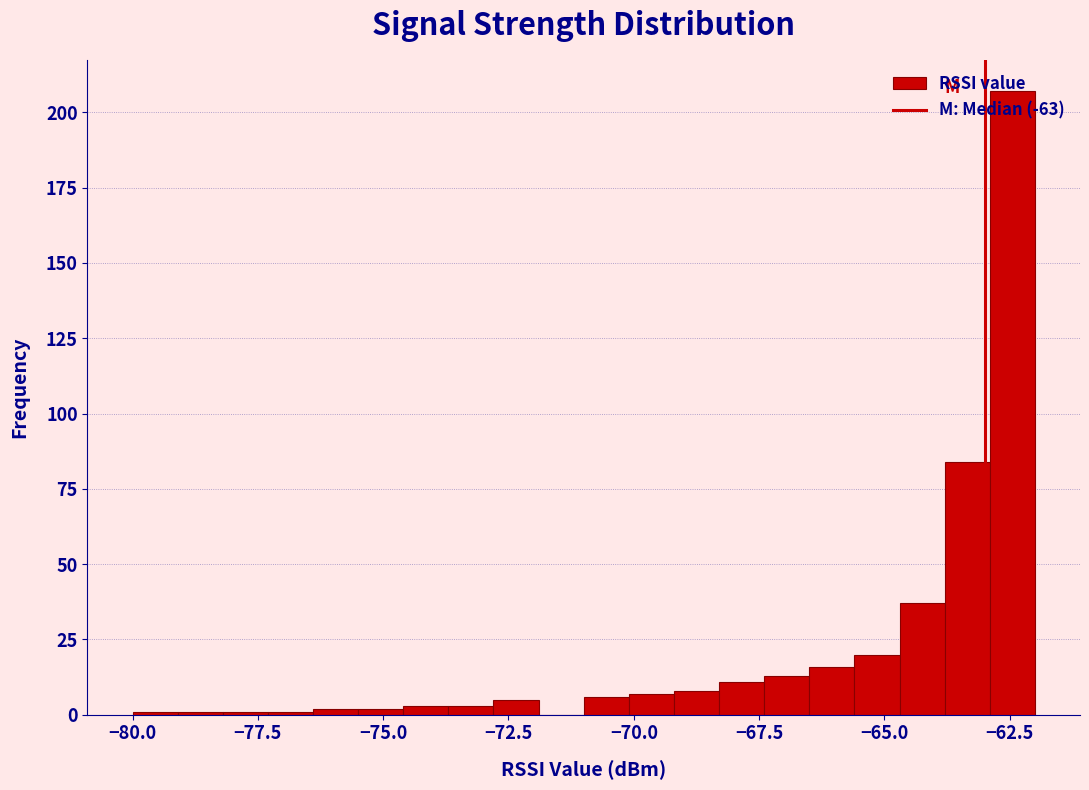

Around what value on the x-axis is the tallest bar? Give the approximate position of its centre, as read against the axis.

-62.5